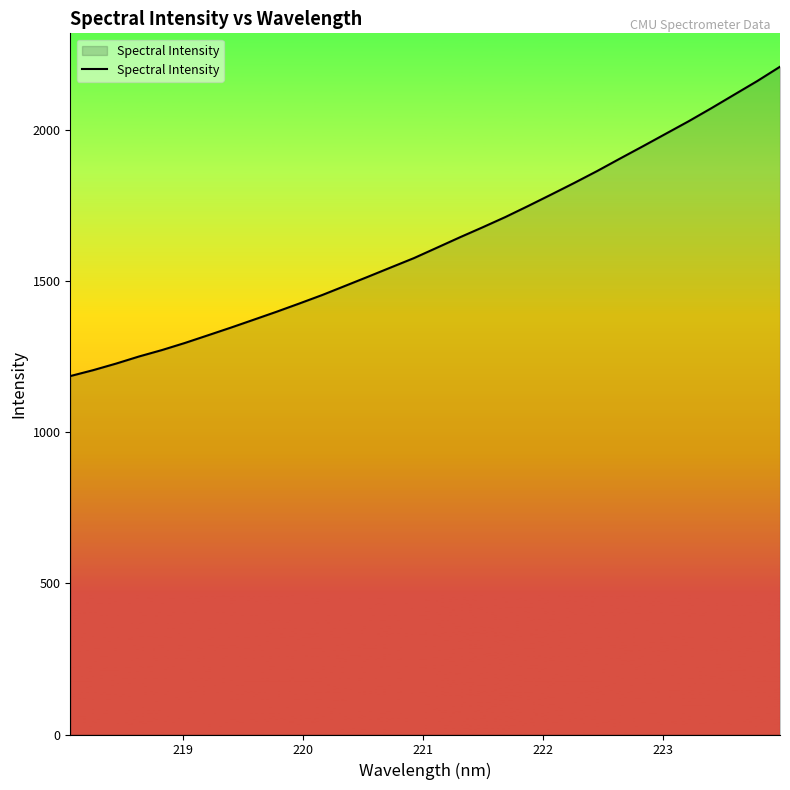

What is the smallest value displayed?

1185.0